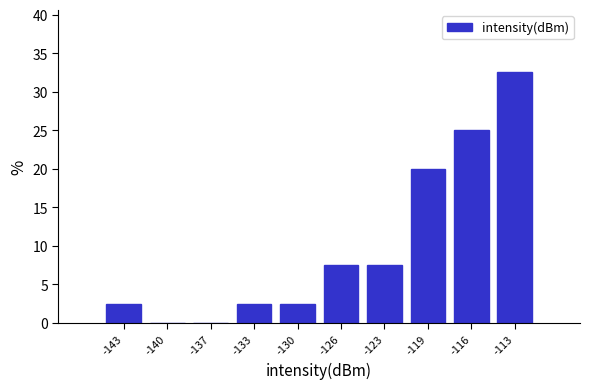

Reading left to right, what are all the values shown in this chart?

-143=2.5	-140=0.0	-137=0.0	-133=2.5	-130=2.5	-126=7.5	-123=7.5	-119=20.0	-116=25.0	-113=32.5